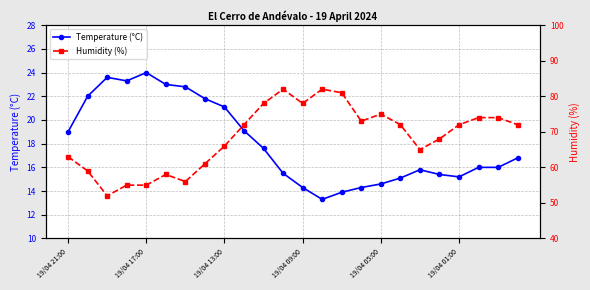

Which series has the widest spread of values?

Humidity (%)